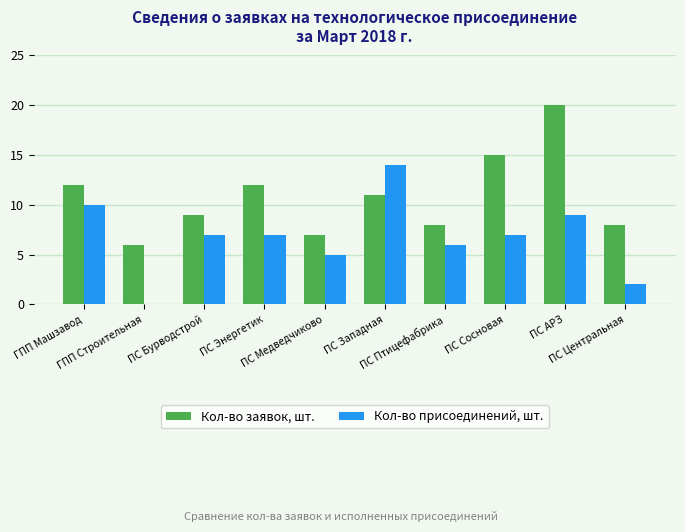

The value of Кол-во присоединений, шт. at ПС Птицефабрика is 3. True or false?

False